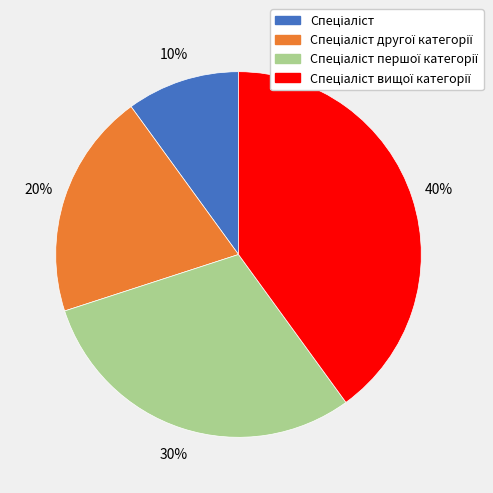

Does any single category account for the majority?

No